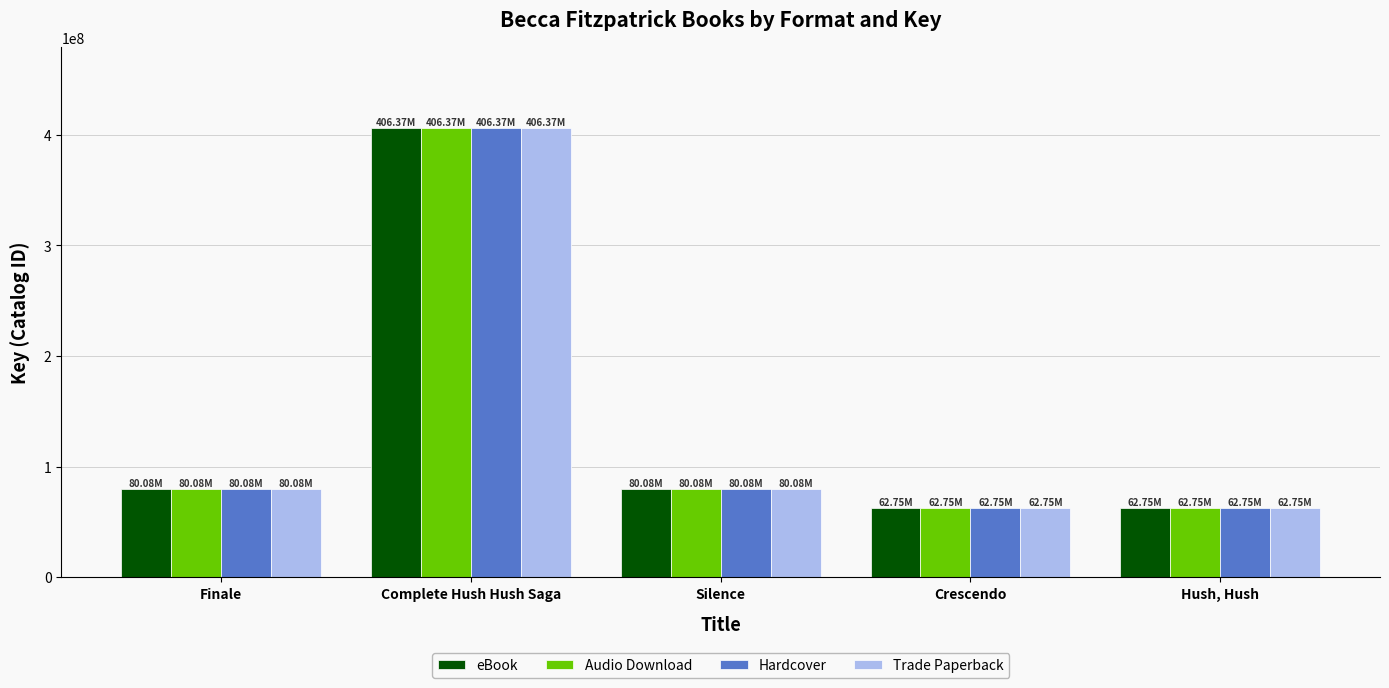

True or false: Trade Paperback has a value of 62751203 at Hush, Hush.

True